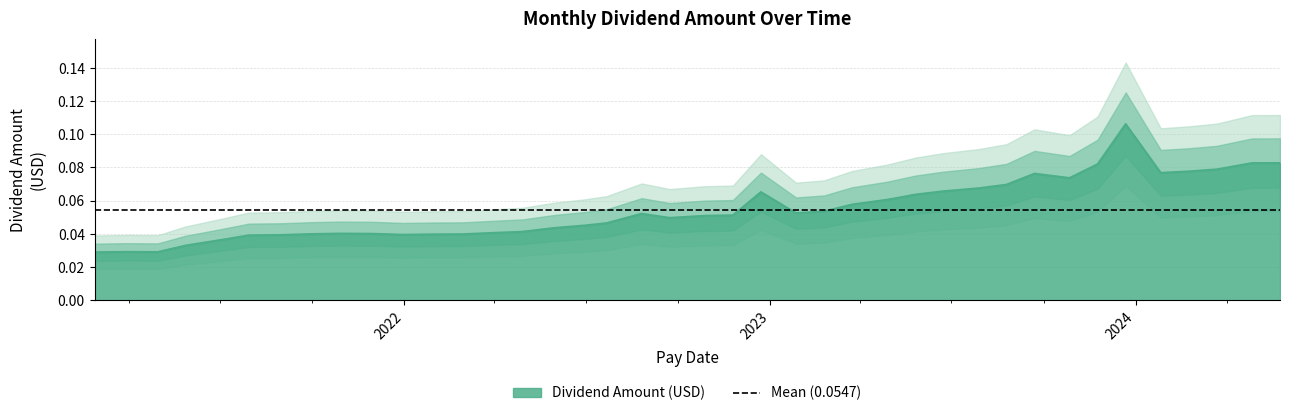

What is the sum of all values?

2.2